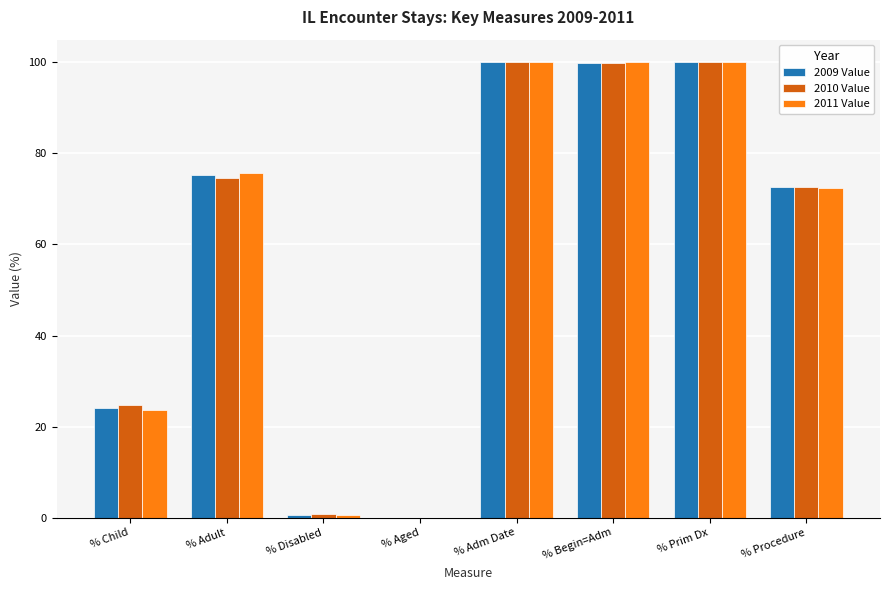

Where is 2011 Value nearest to the value 50?

% Procedure